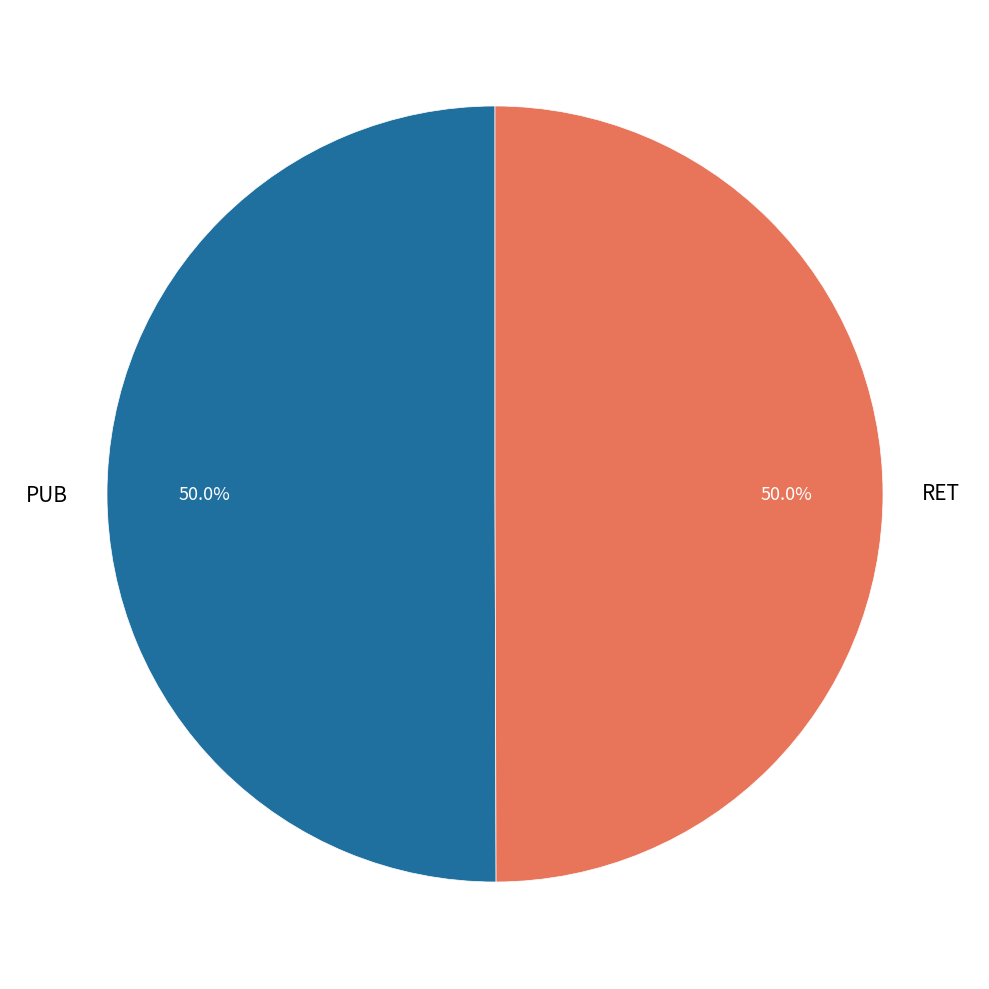

Do PUB and RET together represent more than half of the pie?

Yes